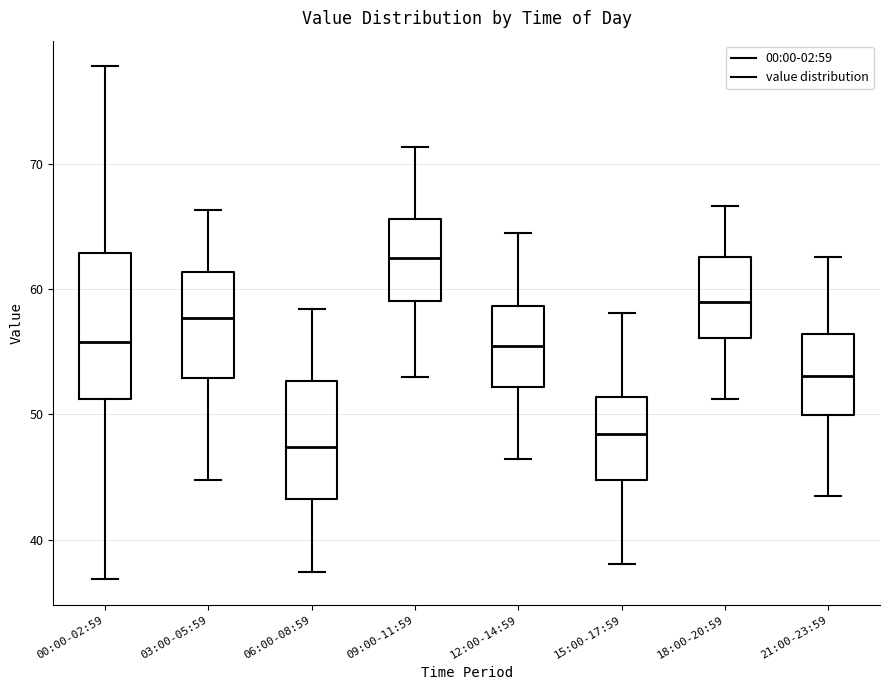

Where is the lower edge of the box for 21:00-23:59 on the y-axis? The values are not printed on the chart, so give them approximately, as read against the axis.

50